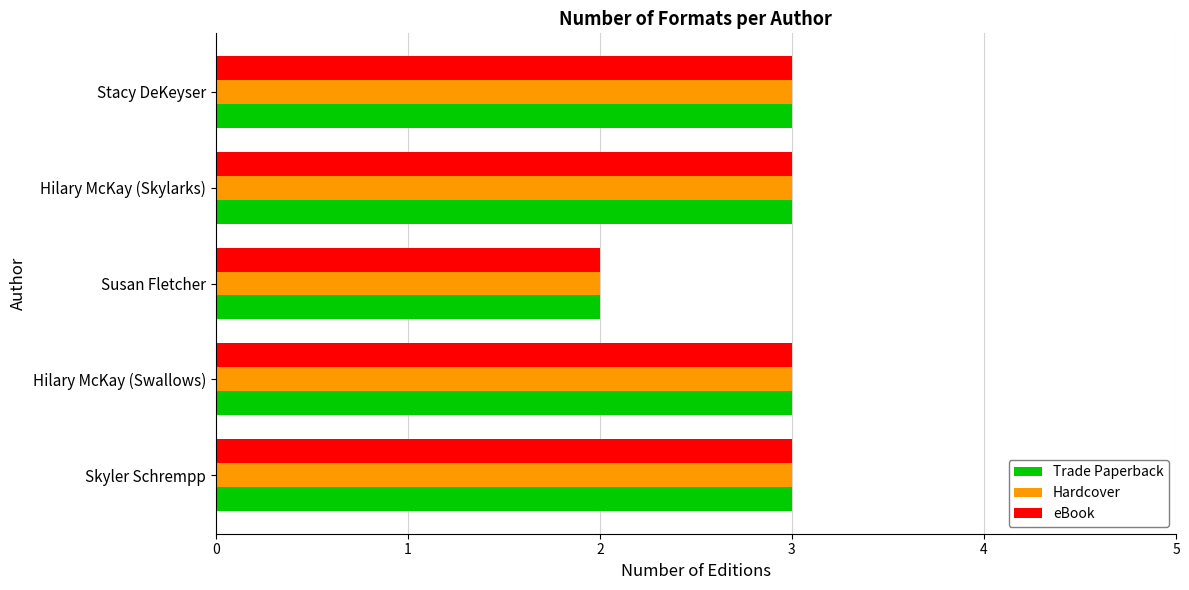

Read the Hardcover value at Stacy DeKeyser.

3